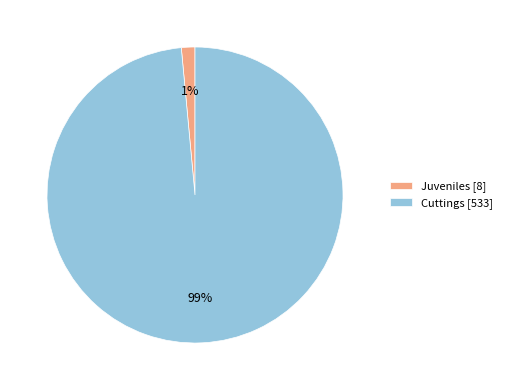

Rank the categories by value from highest to lowest.

Cuttings, Juveniles